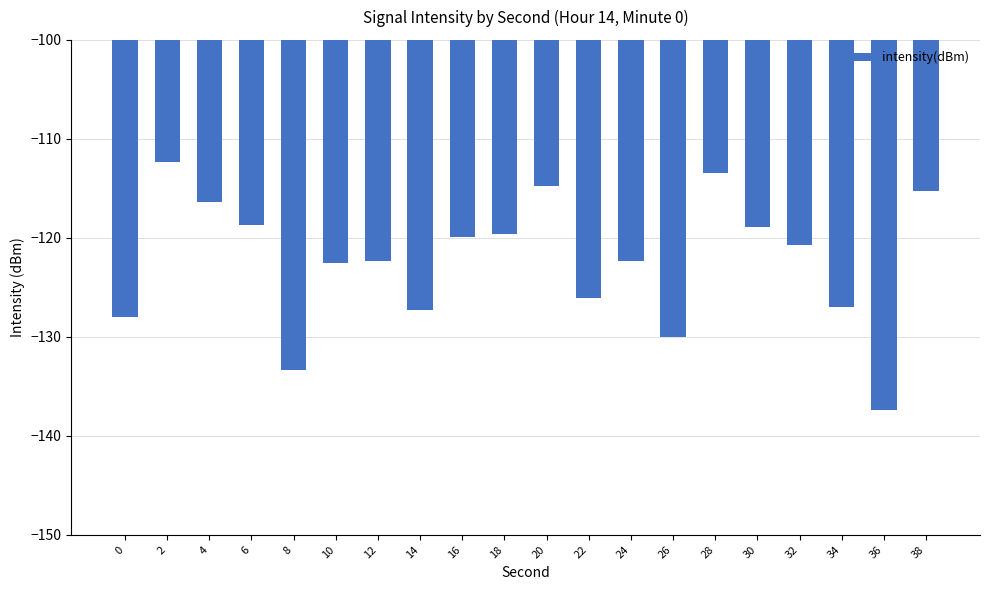

Does the chart contain stacked bars?

No